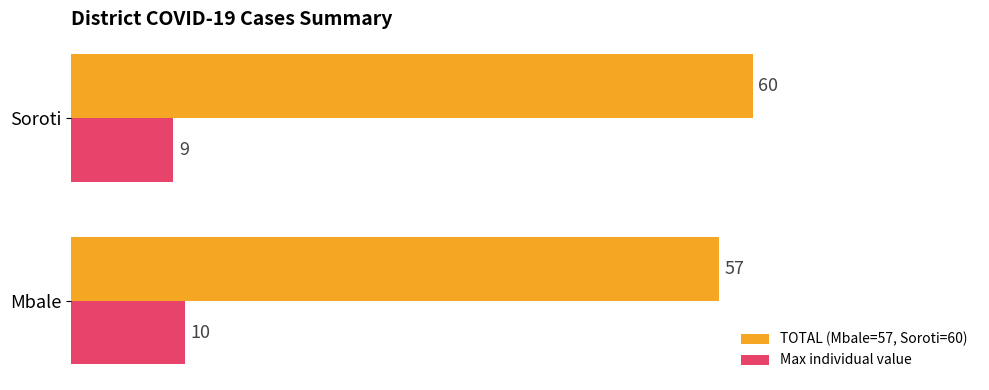

The Max individual value series shows 14 at Soroti. True or false?

False